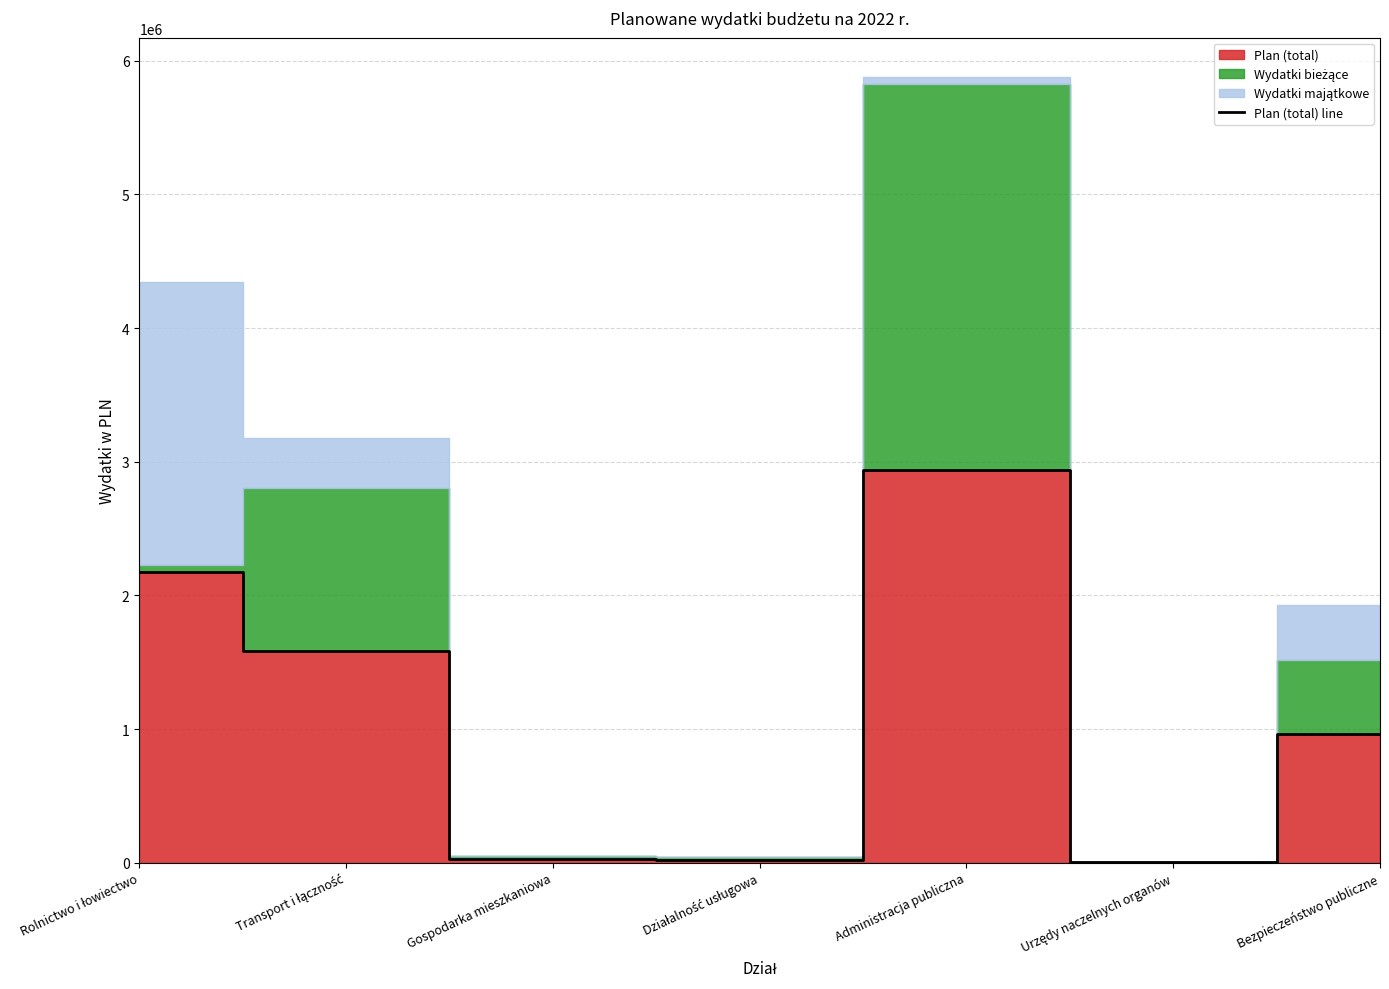

What is the change in value from Urzędy naczelnych organów to Bezpieczeństwo publiczne?

+962706